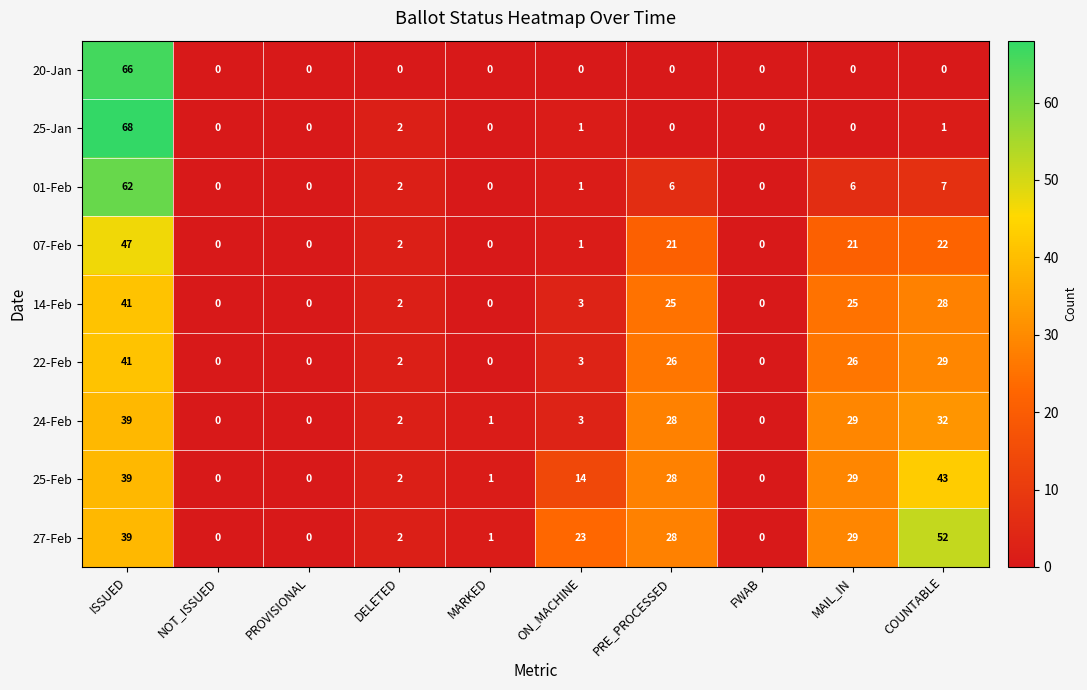

Which category has the highest value across all series?

ISSUED